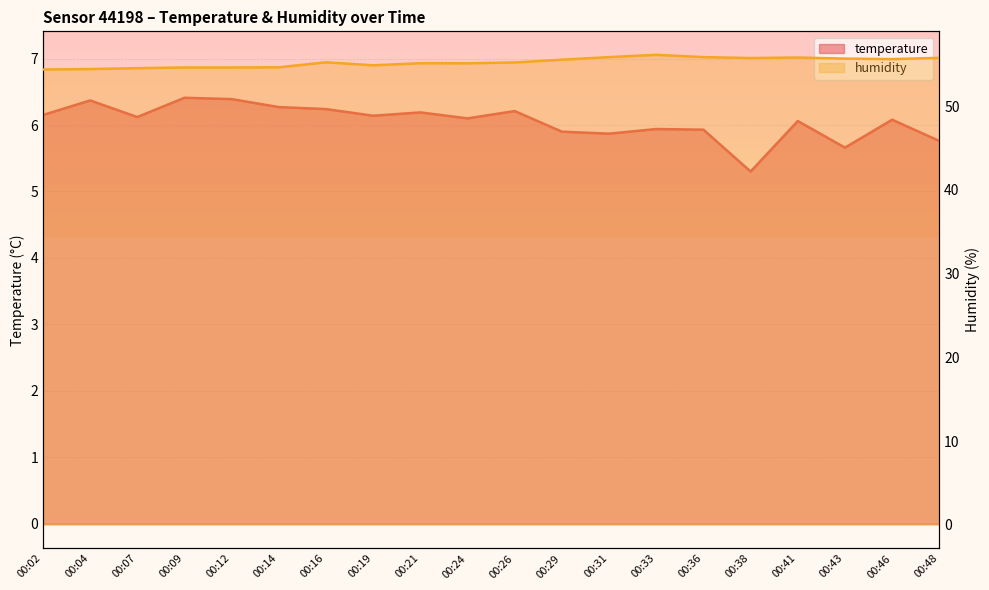

How many lines are shown in the chart?

2